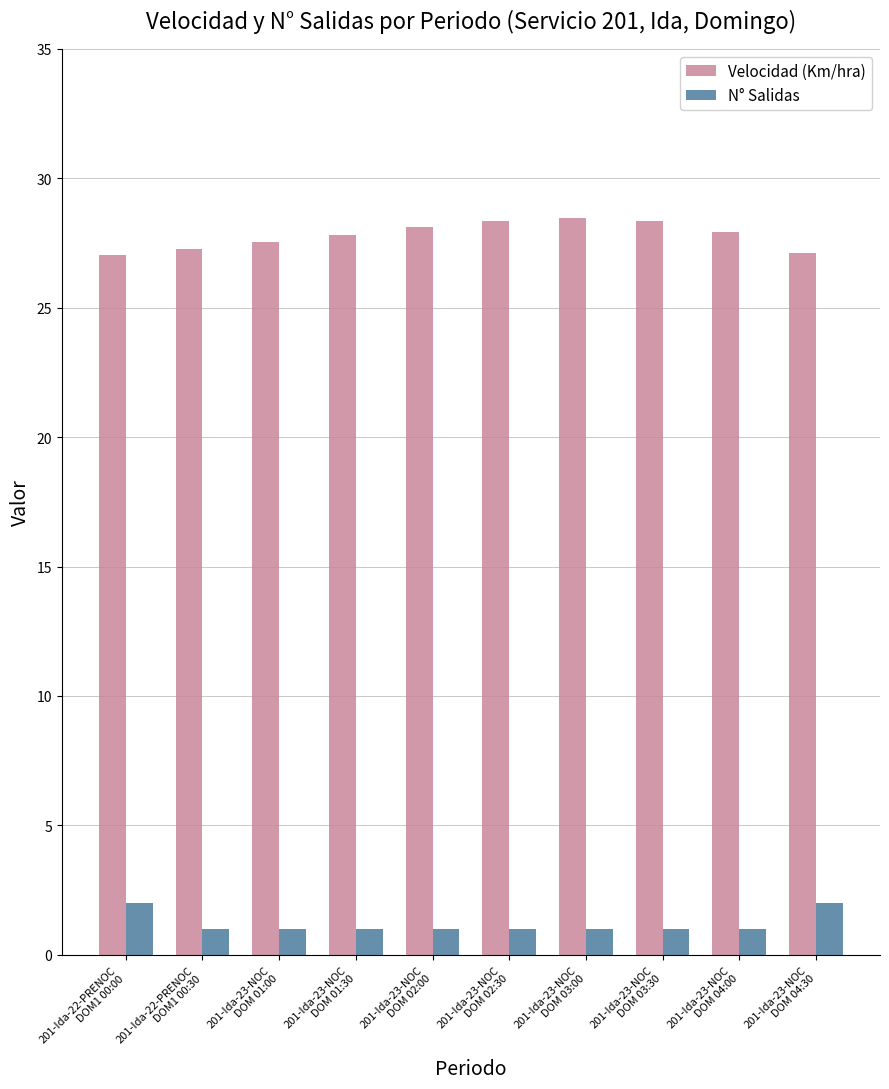

What is the approximate value of N° Salidas at 201-Ida-23-NOC
DOM 02:30?

1.0